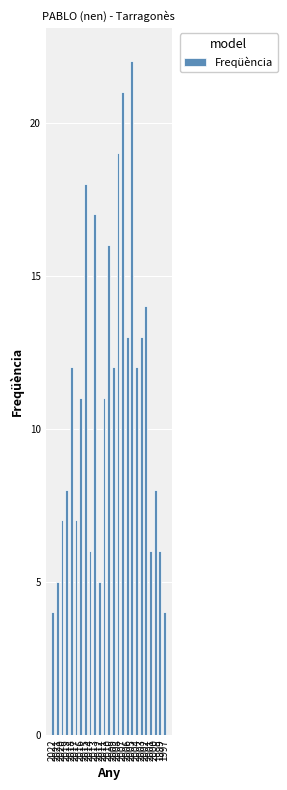

What is the ratio of the value at 2004 to the value at 2013?

0.7